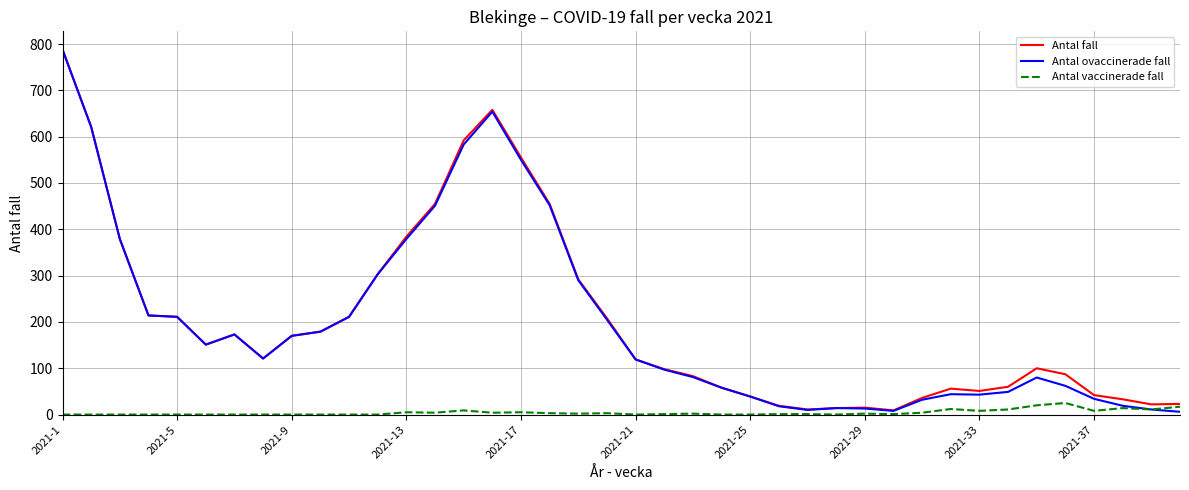

Is this an area chart (filled region under the line)?

No